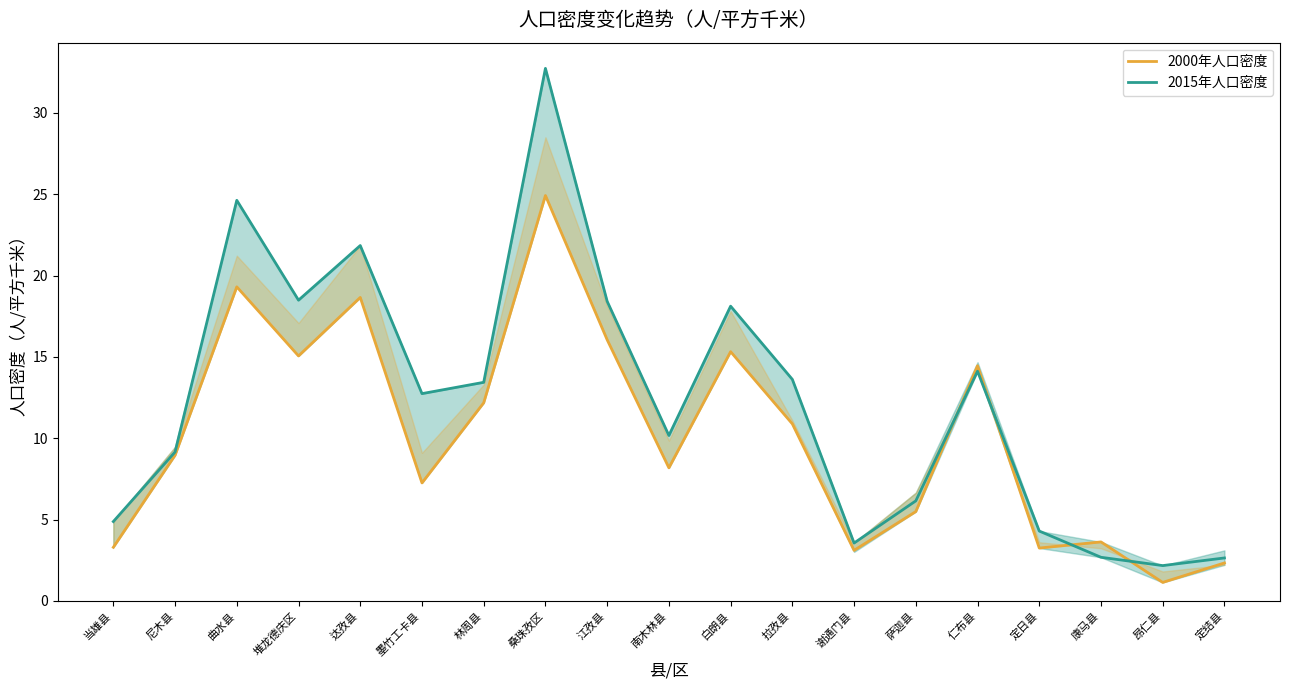

How many interior local valleys does the 2000年人口密度 series have?

6